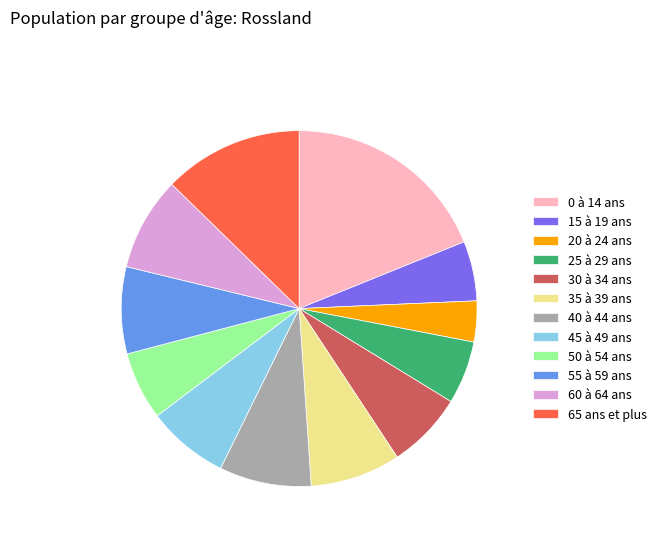

What is the smallest slice in the pie chart?

20 à 24 ans